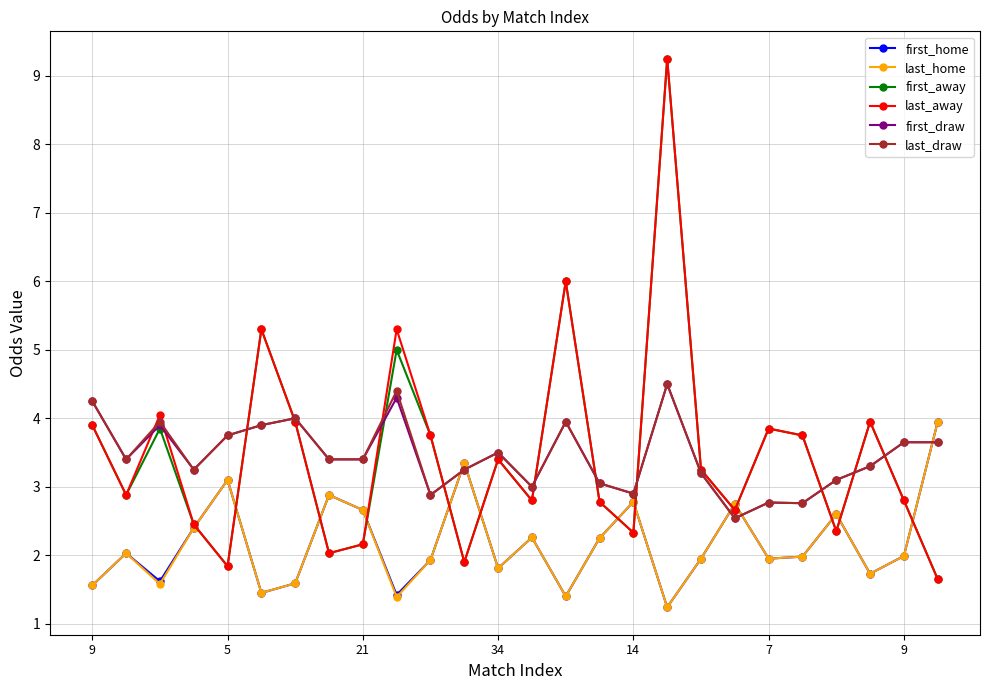

In first_away, how many points are lower than both neighbors (excluding endpoints)?

8